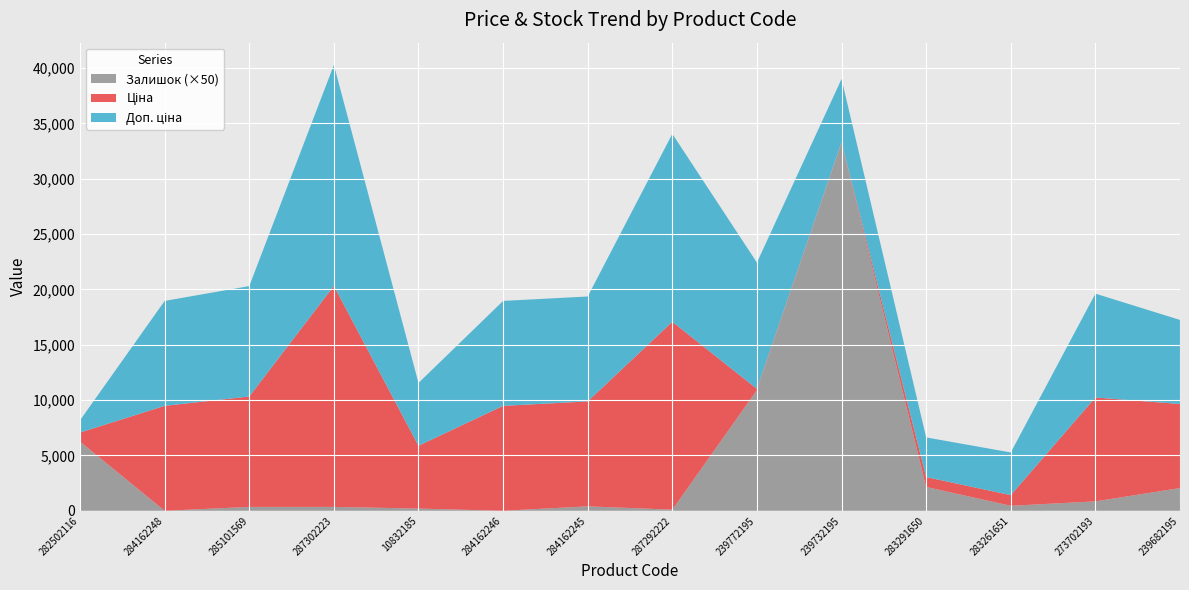

Reading left to right, transcribe all the data shown in this chart.

Ціна: 818.5	9480.1	9975.0	19964.2	5673.8	9480.1	9480.1	16976.3	114.1	57.0	895.9	963.5	9384.0	7596.5
Доп. ціна: 1109.2	9480.1	9975.0	19964.2	5673.8	9480.1	9480.1	16976.3	11410.0	5705.0	3583.6	3854.0	9384.0	7596.5
Залишок: 125.0	0.0	7.0	7.0	4.0	0.0	8.0	2.0	218.0	665.0	43.0	9.0	17.0	41.0